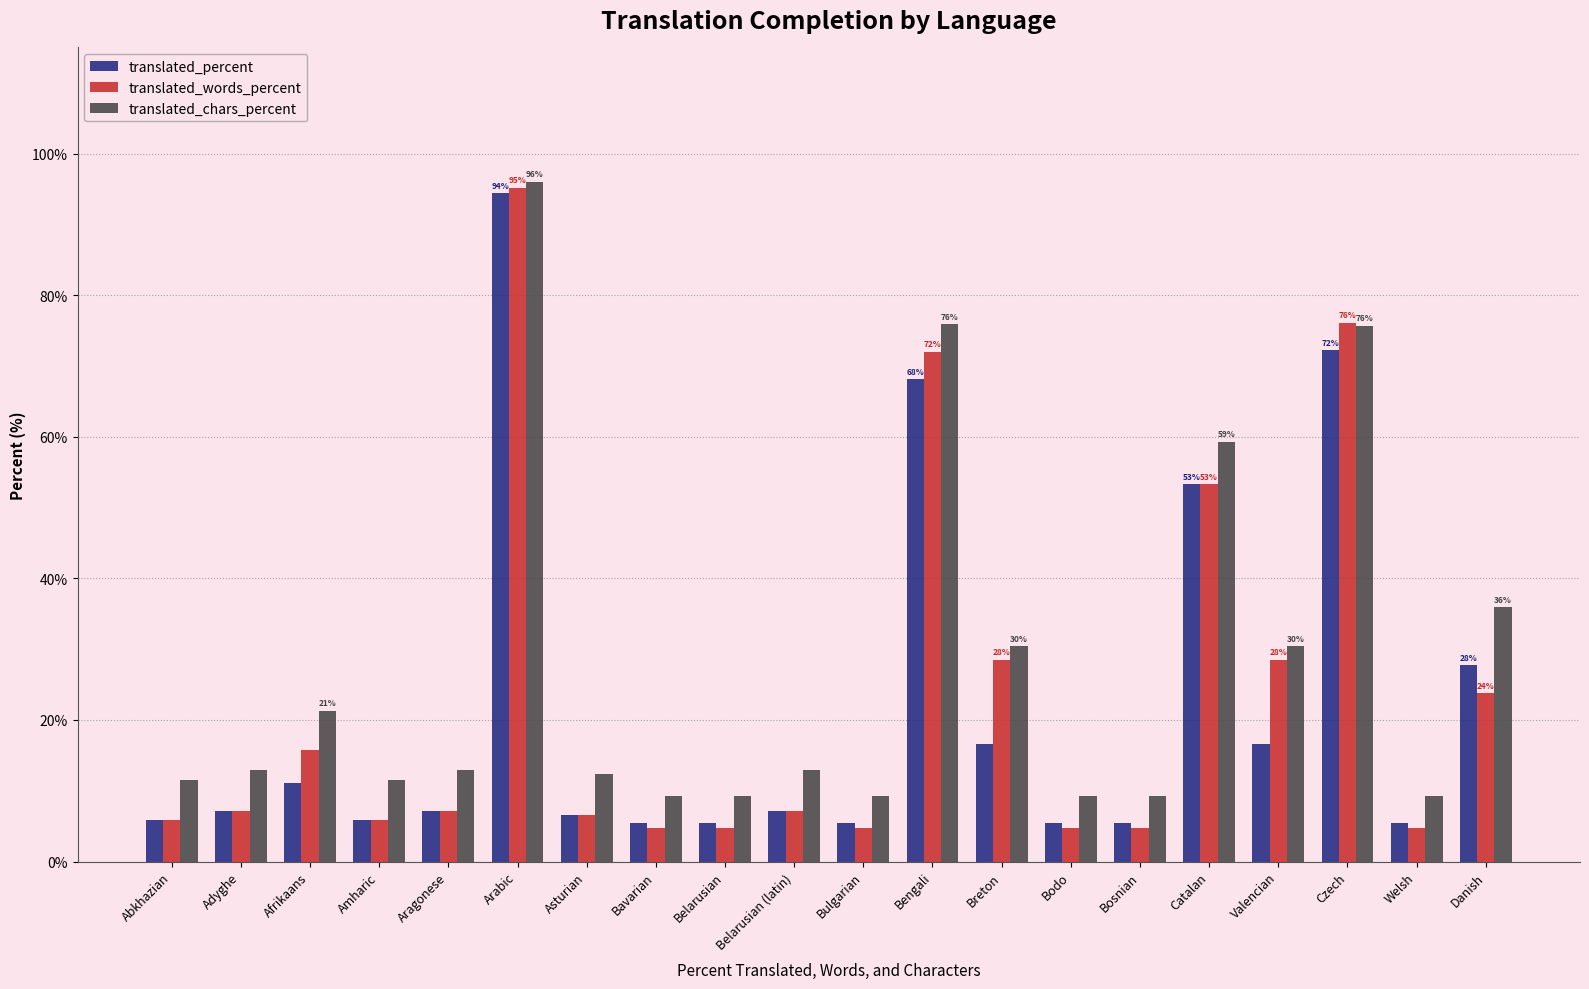

What is the difference between the maximum and second lowest values in the translated_percent series?

88.9